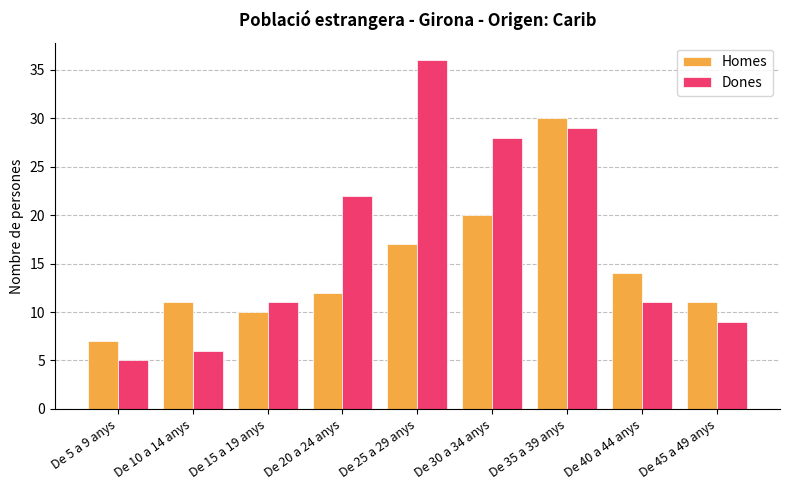

What is the maximum value shown in the chart?

36